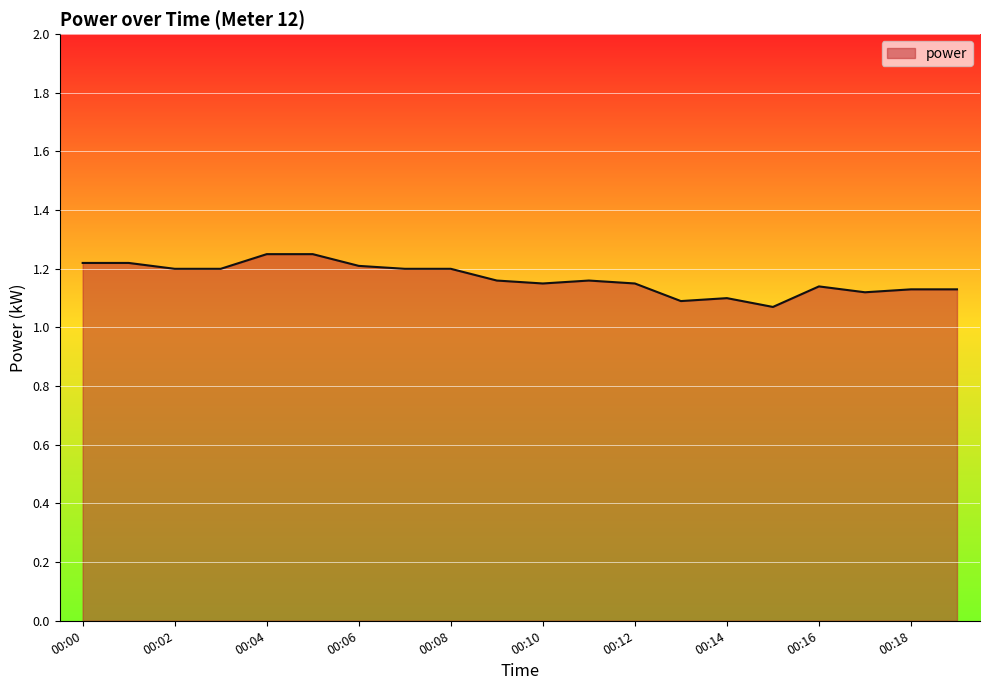

Is this an area chart (filled region under the line)?

Yes